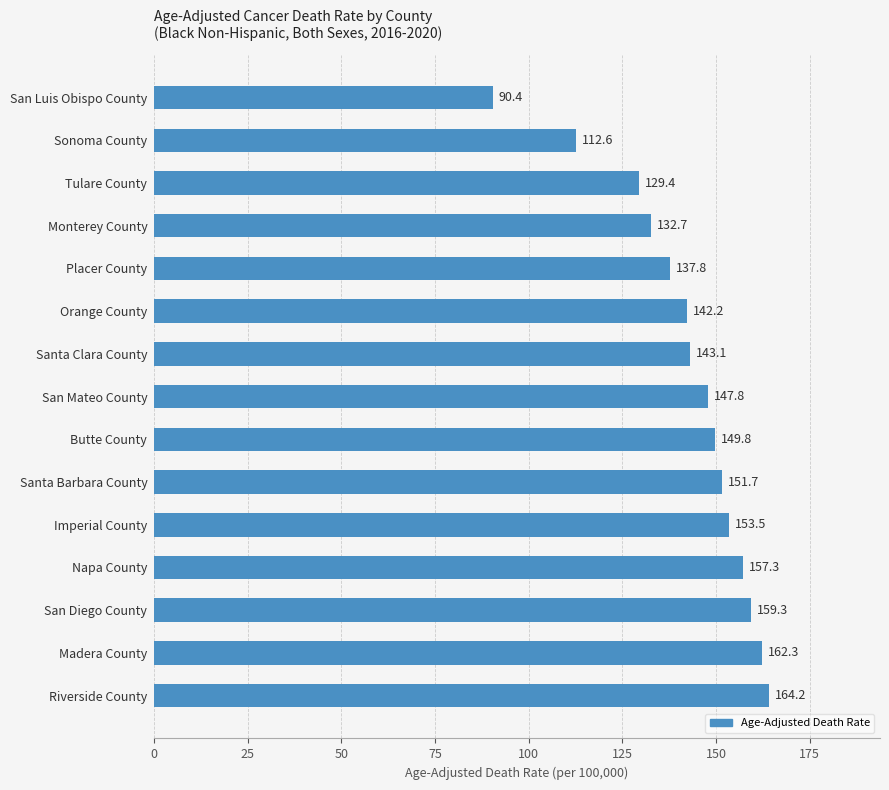

Where is the data nearest to the value 127?

Tulare County